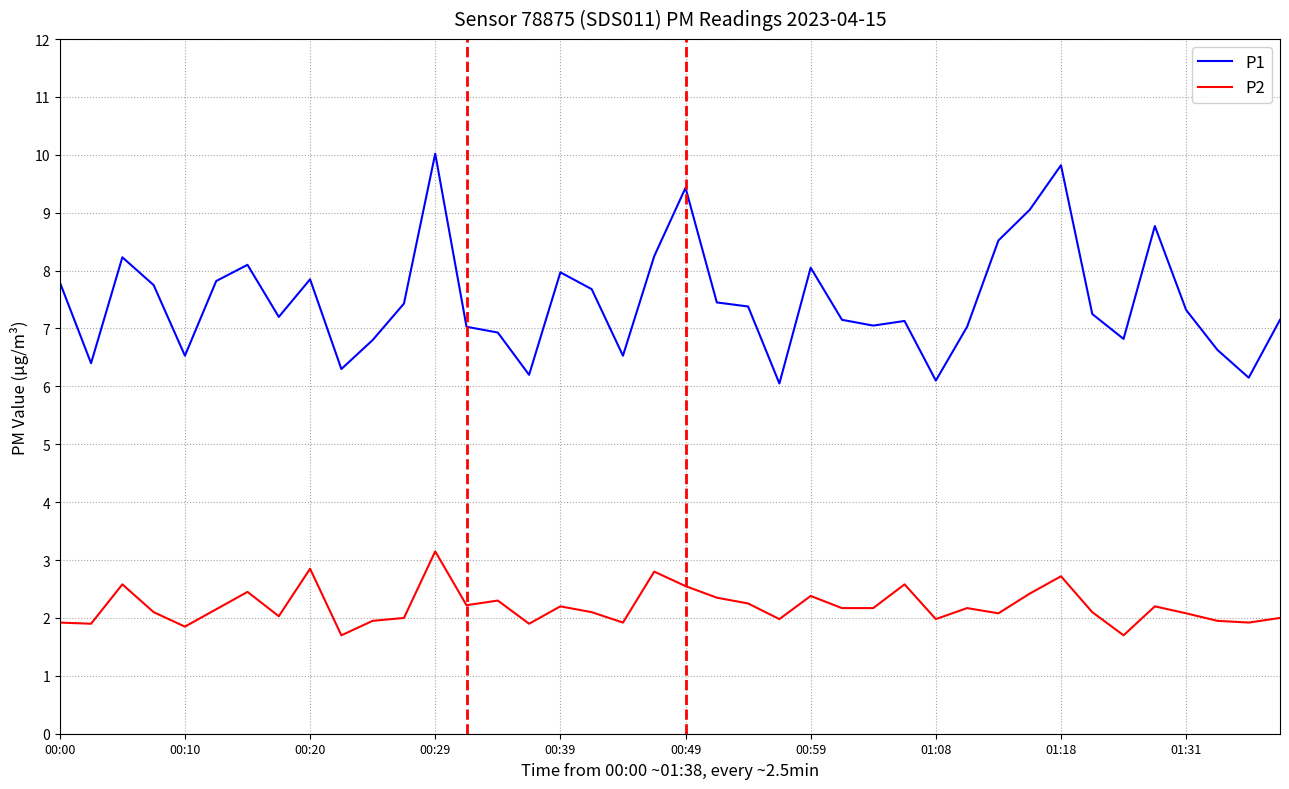

True or false: P2 and P1 intersect in this chart.

False